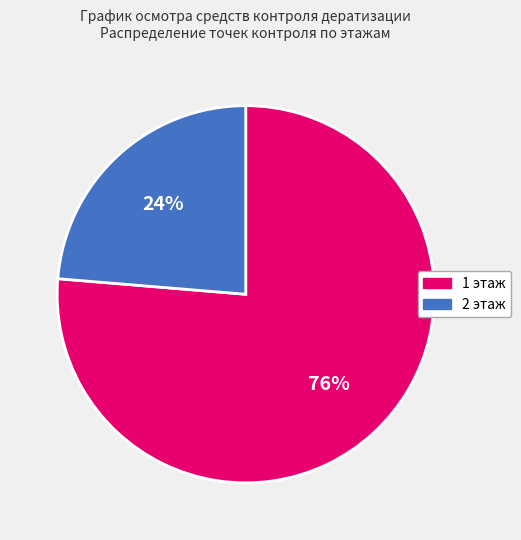

To the nearest percent, what percentage of the pie is 2 этаж?

24%